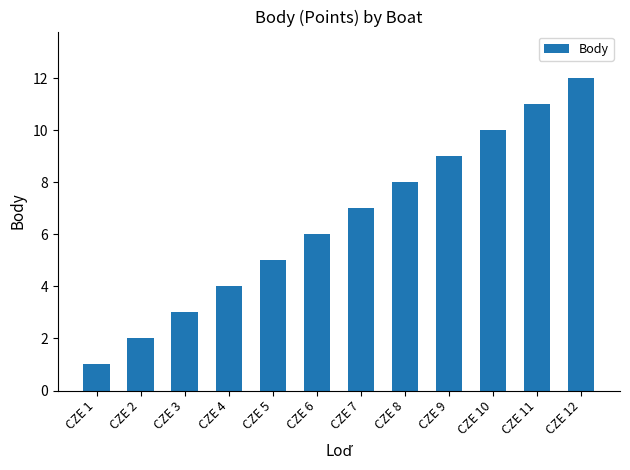

What is the difference between the second highest and minimum values?

10